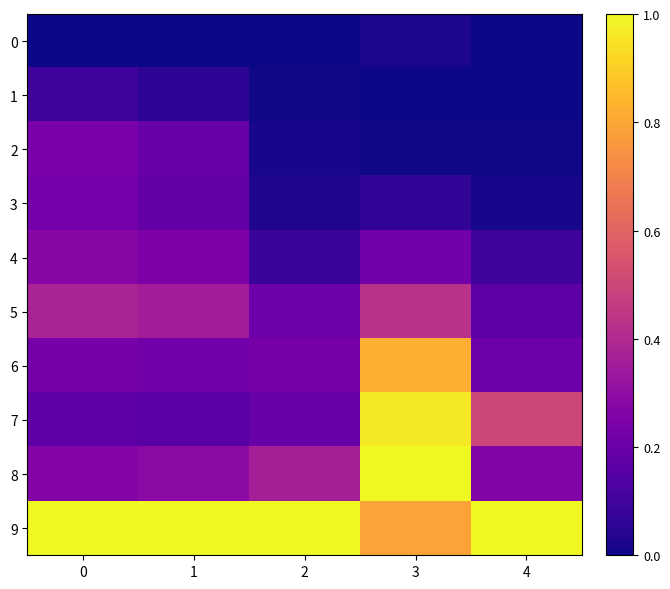

Reading left to right, transcribe all the data shown in this chart.

0: 0=0.0	1=0.0	2=0.0	3=0.0	4=0.0
1: 0=0.1	1=0.1	2=0.0	3=0.0	4=0.0
2: 0=0.2	1=0.2	2=0.0	3=0.0	4=0.0
3: 0=0.2	1=0.2	2=0.0	3=0.1	4=0.0
4: 0=0.3	1=0.2	2=0.1	3=0.2	4=0.1
5: 0=0.4	1=0.4	2=0.2	3=0.4	4=0.2
6: 0=0.2	1=0.2	2=0.2	3=0.8	4=0.2
7: 0=0.2	1=0.2	2=0.2	3=1.0	4=0.5
8: 0=0.3	1=0.3	2=0.4	3=1.0	4=0.3
9: 0=1.0	1=1.0	2=1.0	3=0.8	4=1.0